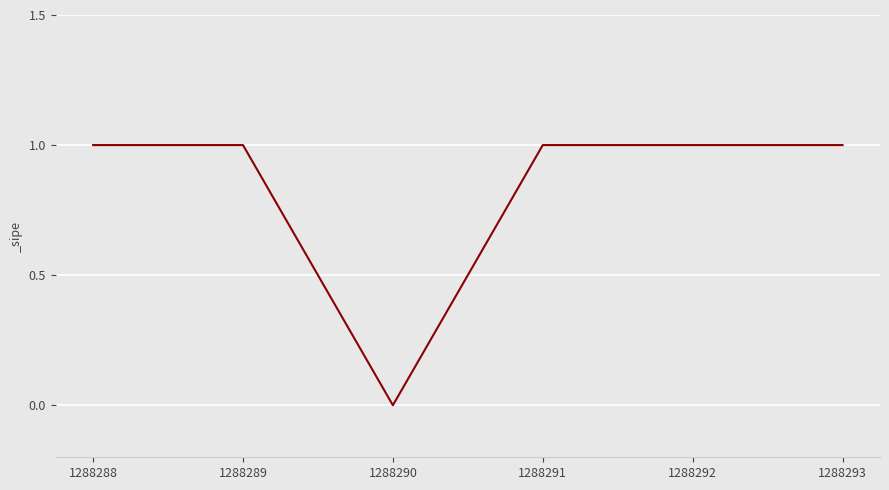

How many distinct data groups are displayed?

1